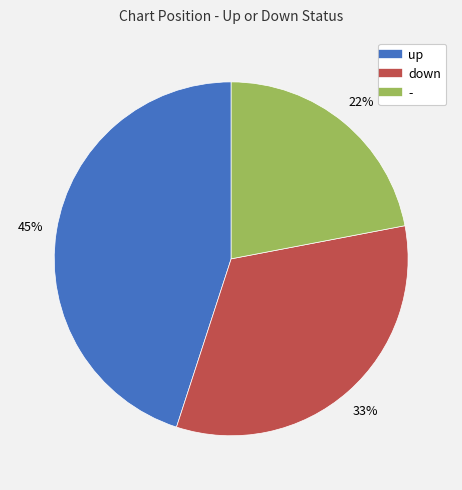

To the nearest percent, what is the combined percentage of up and down?

78%